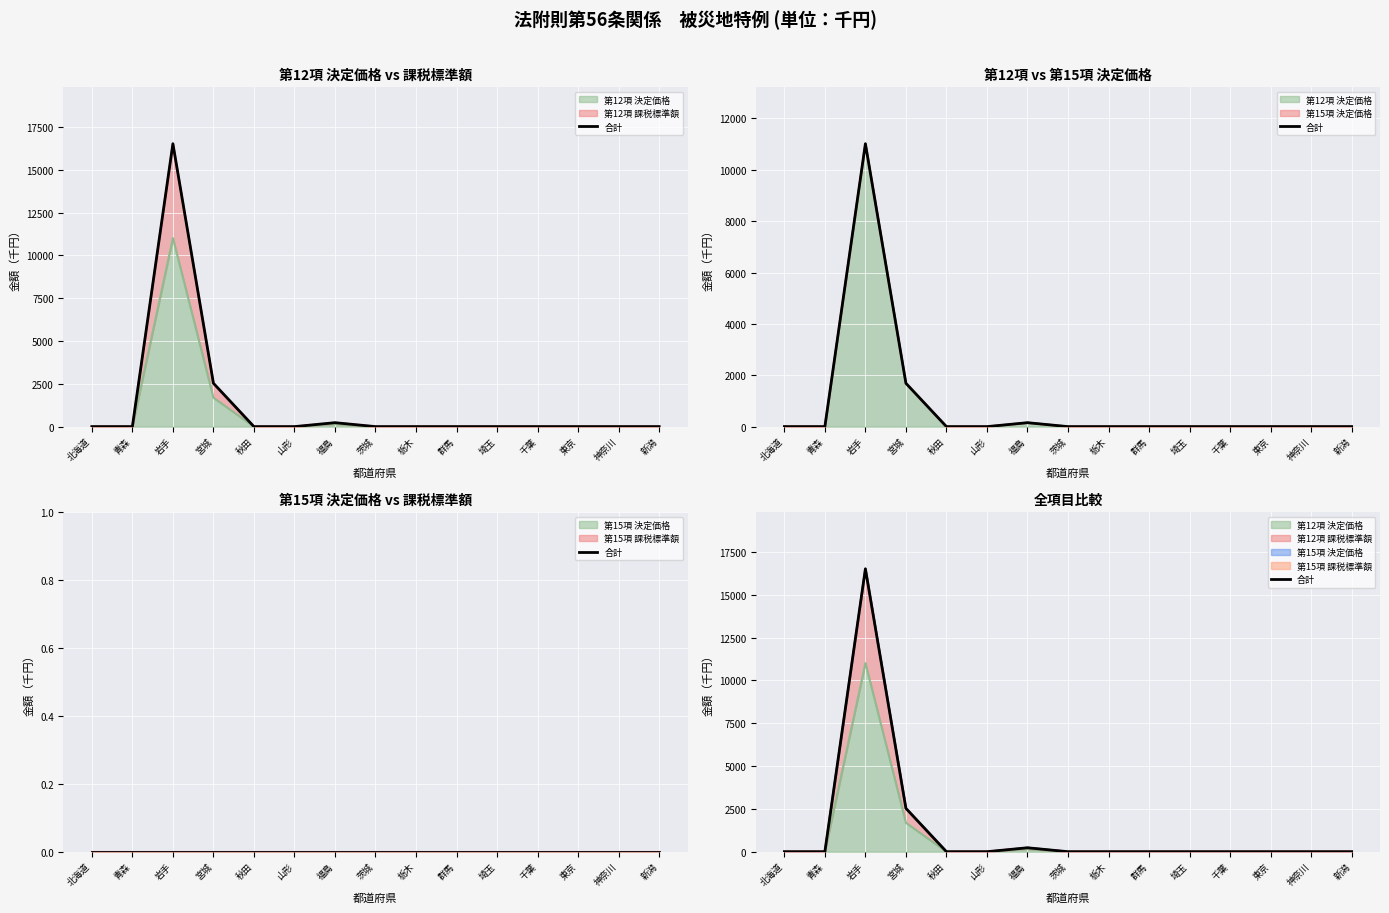

What is the difference between the second highest and minimum values?

2532